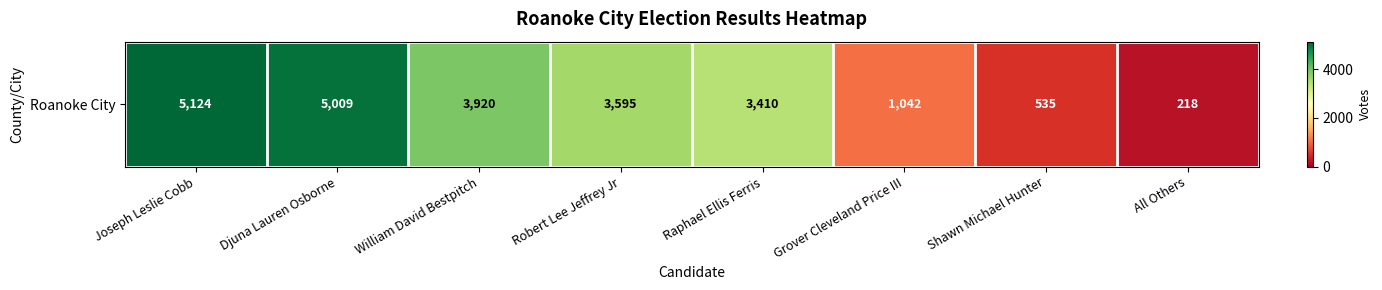

Reading right to left, what are all the values shown in this chart?

218	535	1042	3410	3595	3920	5009	5124